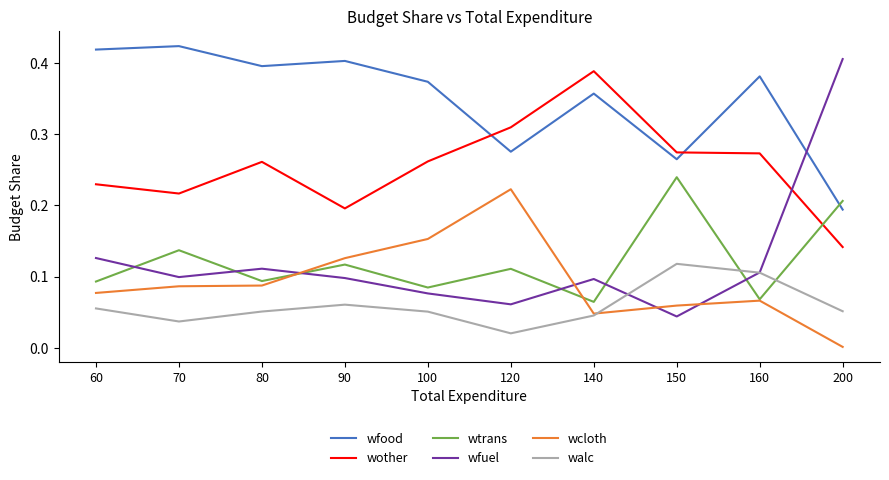

Is the value of wother at 60 greater than the value of wfuel at 140?

Yes